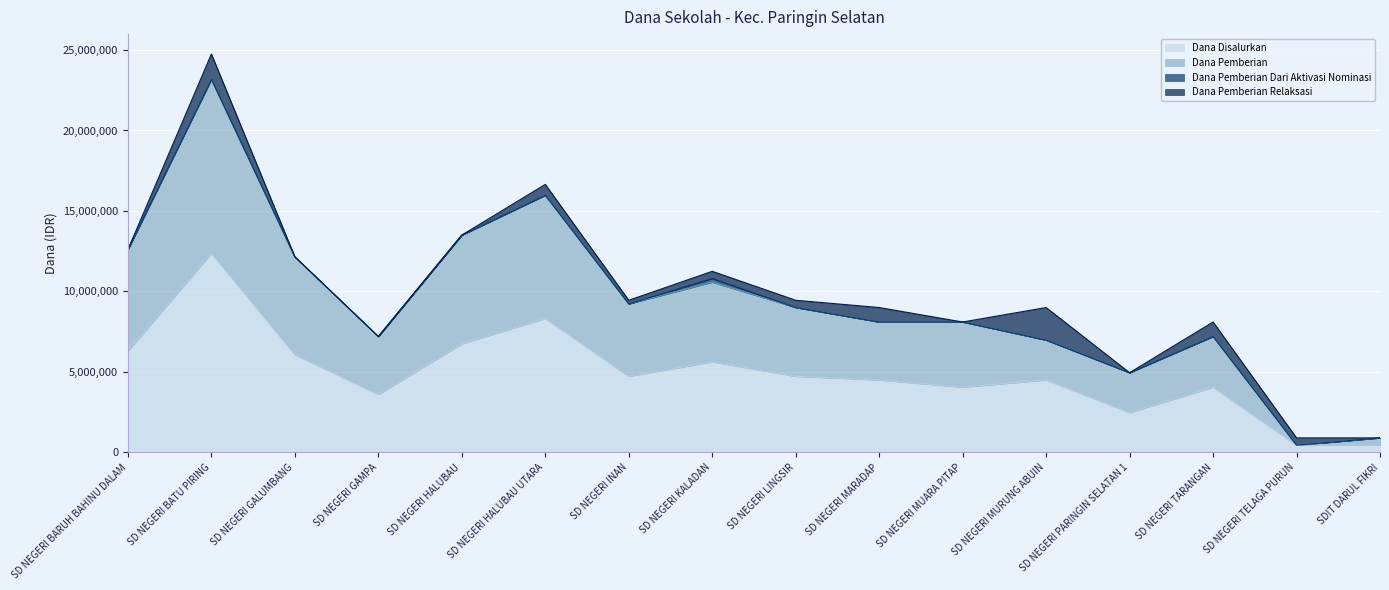

The value of Dana Disalurkan at SD NEGERI HALUBAU UTARA is 5710489. True or false?

False